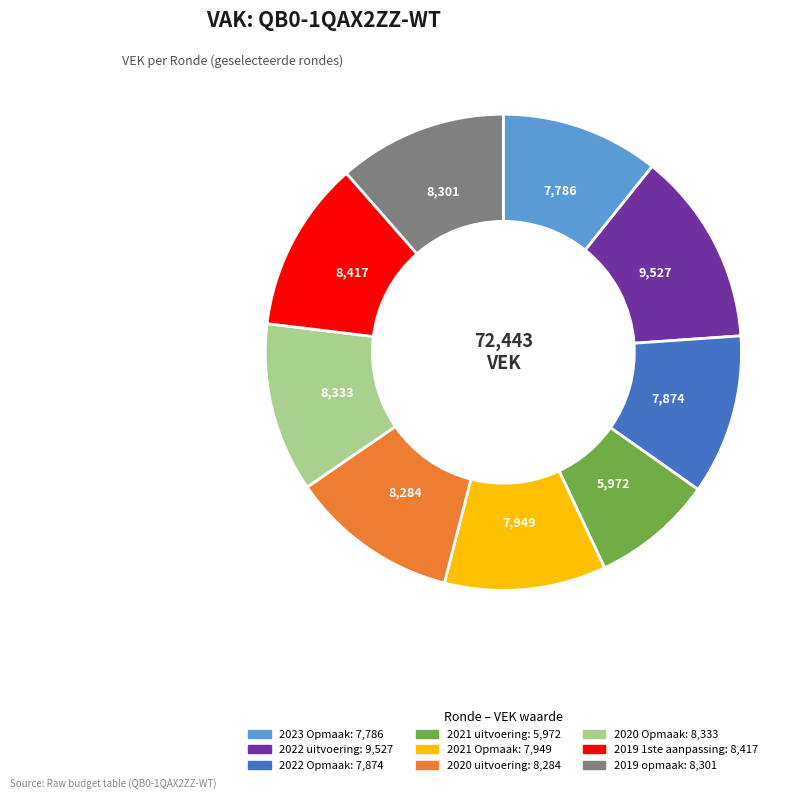

How many slices are in this pie chart?

9